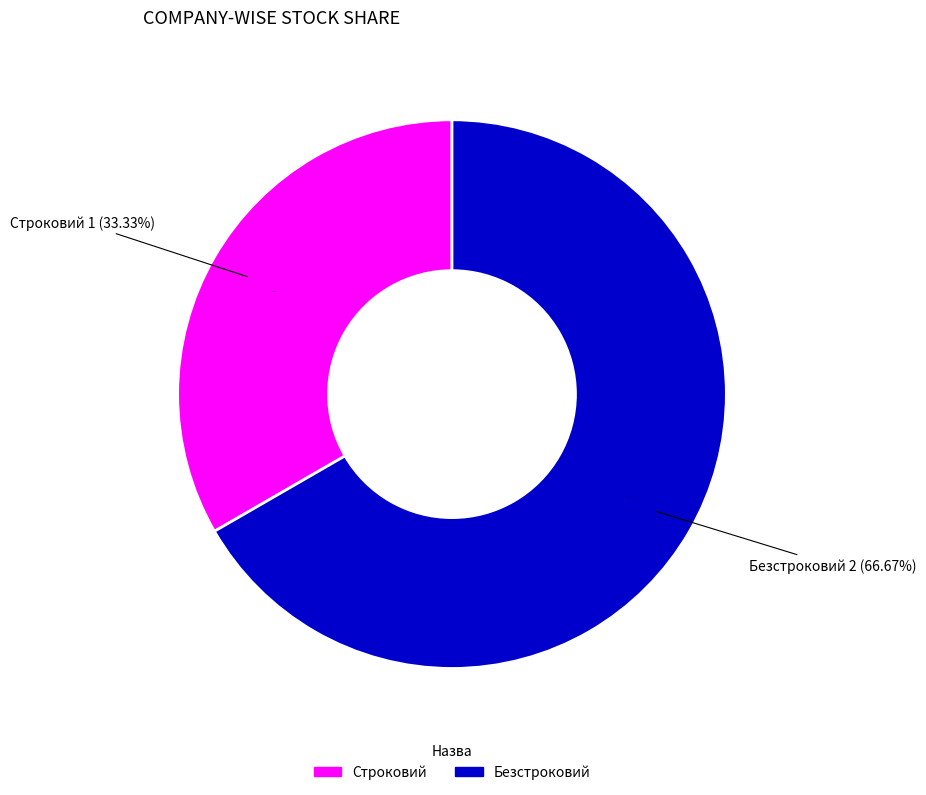

To the nearest percent, what is the difference between the Строковий and Безстроковий slice percentages?

33%